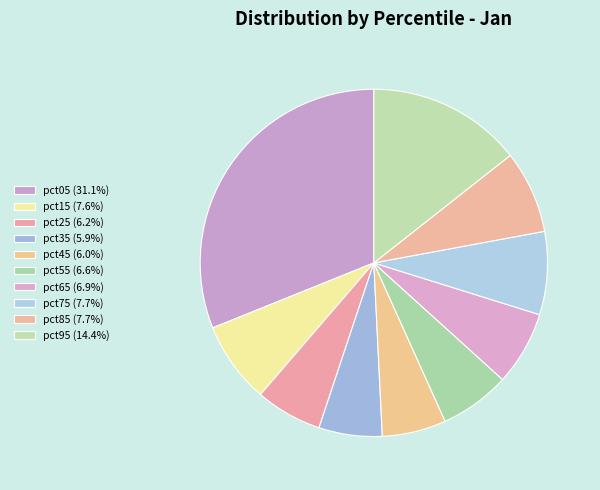

Rank the categories by value from lowest to highest.

pct35, pct45, pct25, pct55, pct65, pct15, pct85, pct75, pct95, pct05